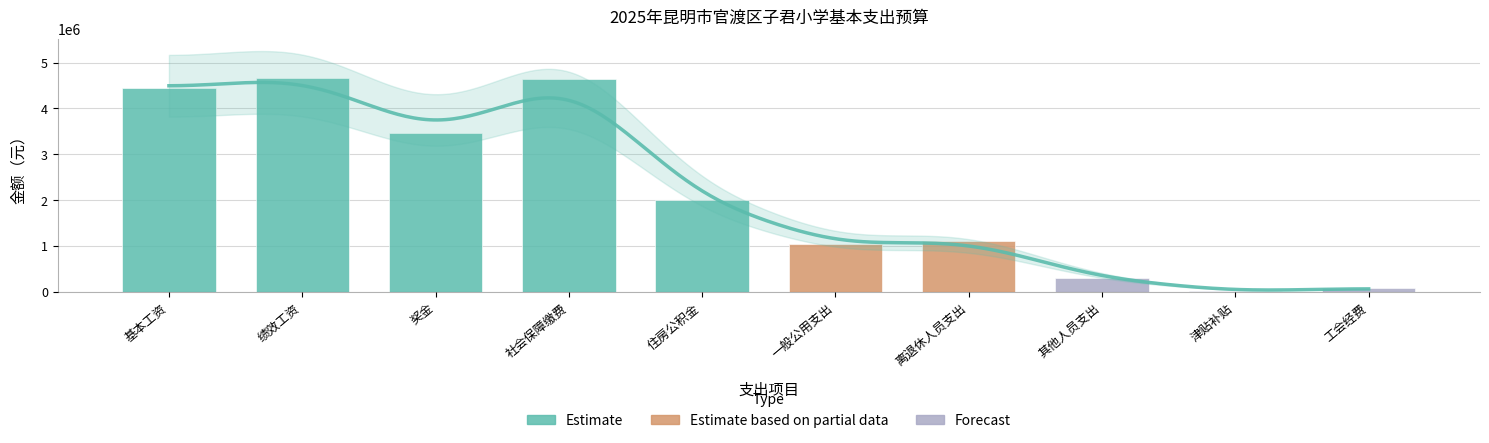

Which has a higher value, 离退休人员支出 or 其他人员支出?

离退休人员支出